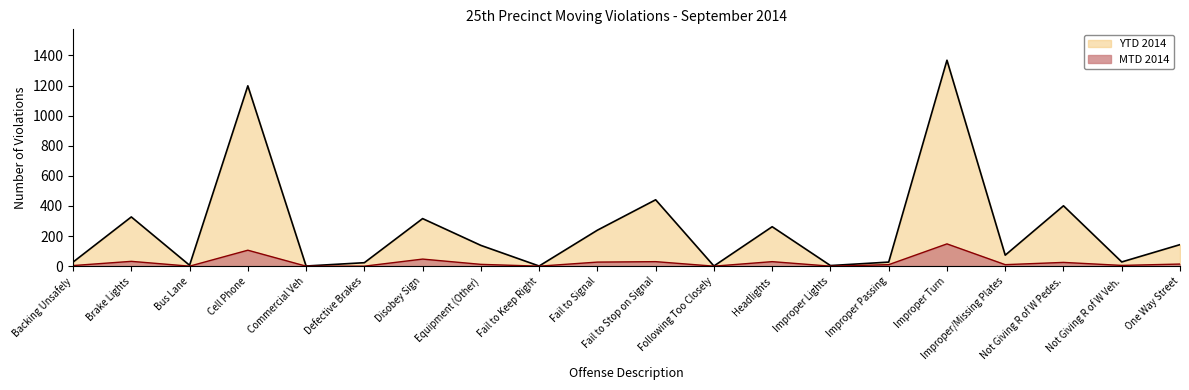

What is the minimum value for YTD 2014?

1